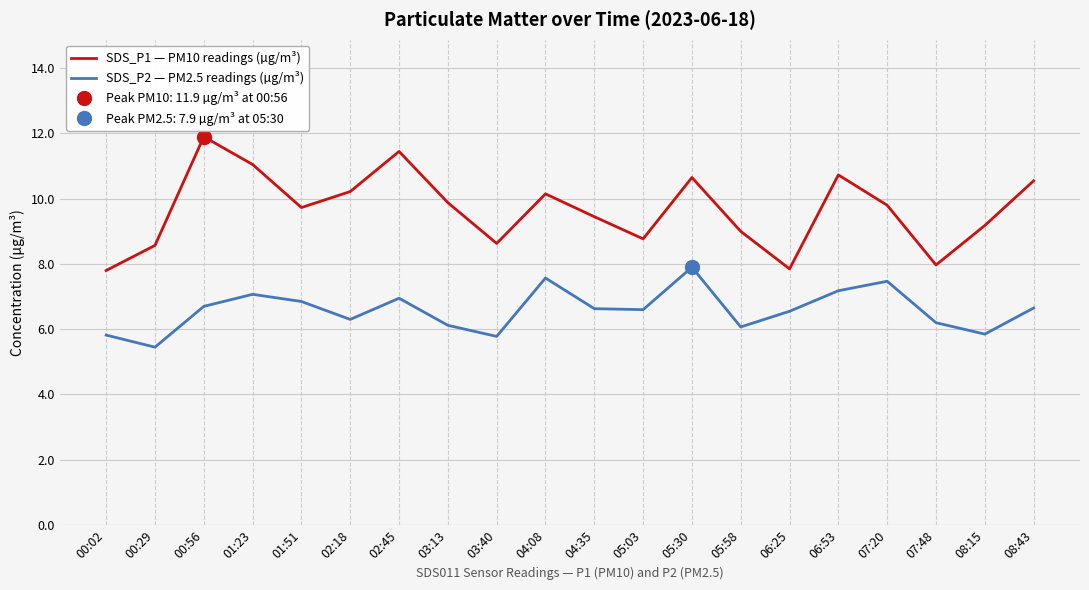

In SDS_P1 — PM10 readings (µg/m³), how many points are lower than both neighbors (excluding endpoints)?

5